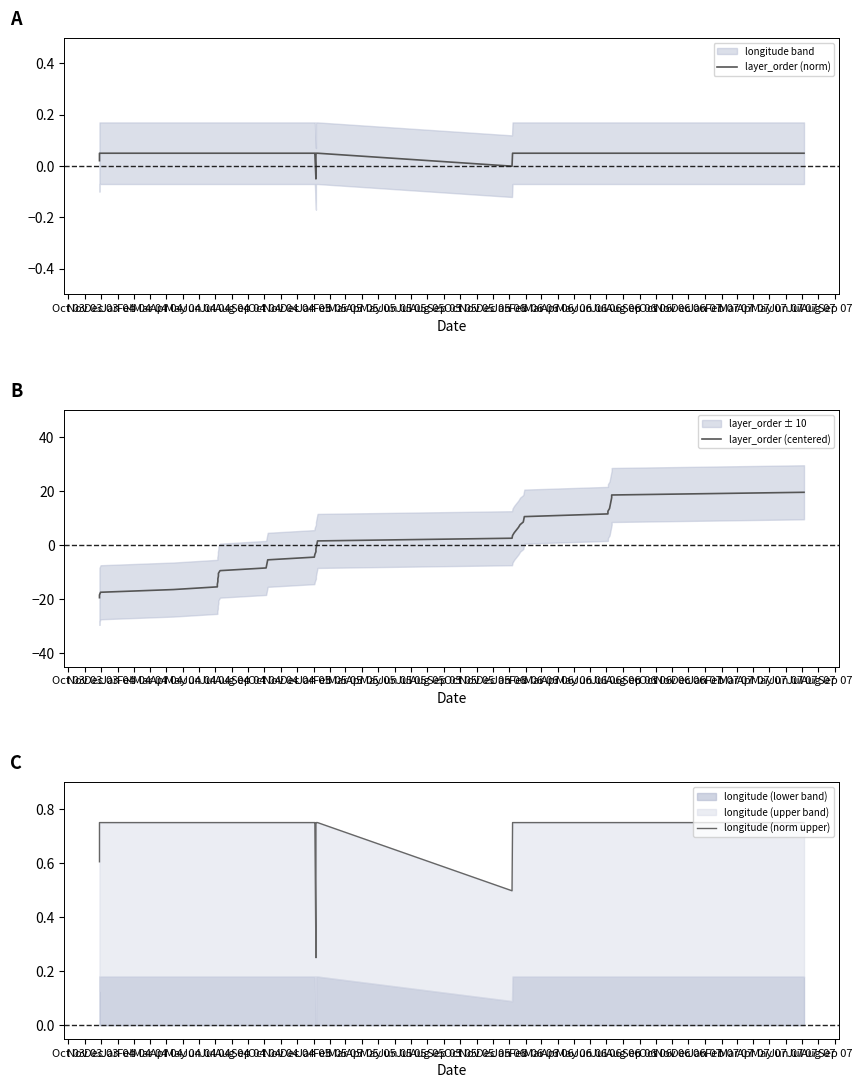

At which category is the sum across all series the highest?

Jan 07